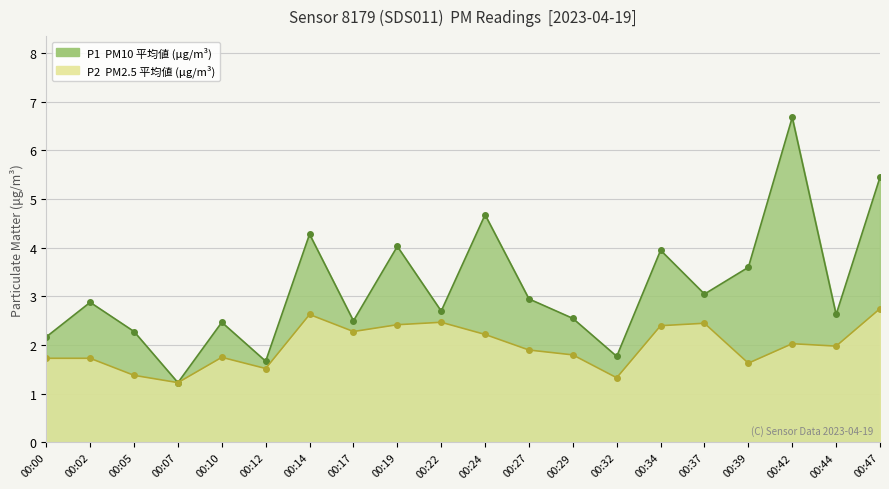

Is it true that P2 equals 2.0 at 00:42?

True